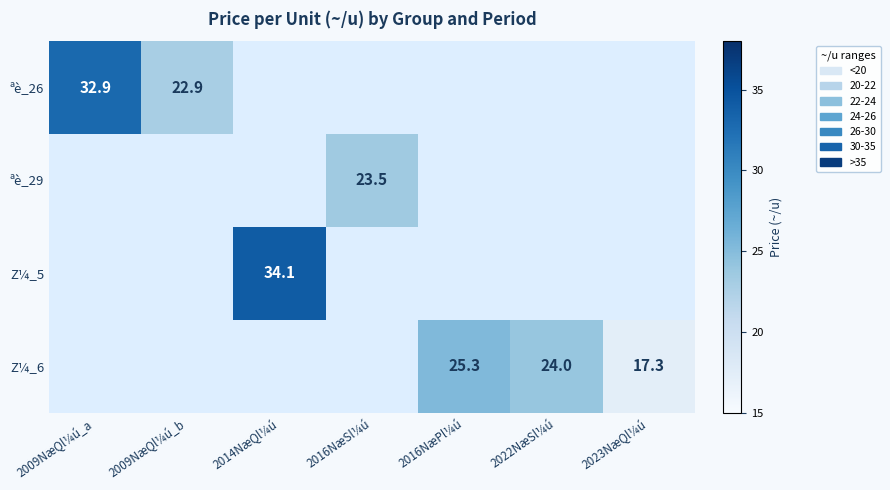

True or false: ªè_26 has a value of 36.0 at 2009NæQl¼ú_b.

False